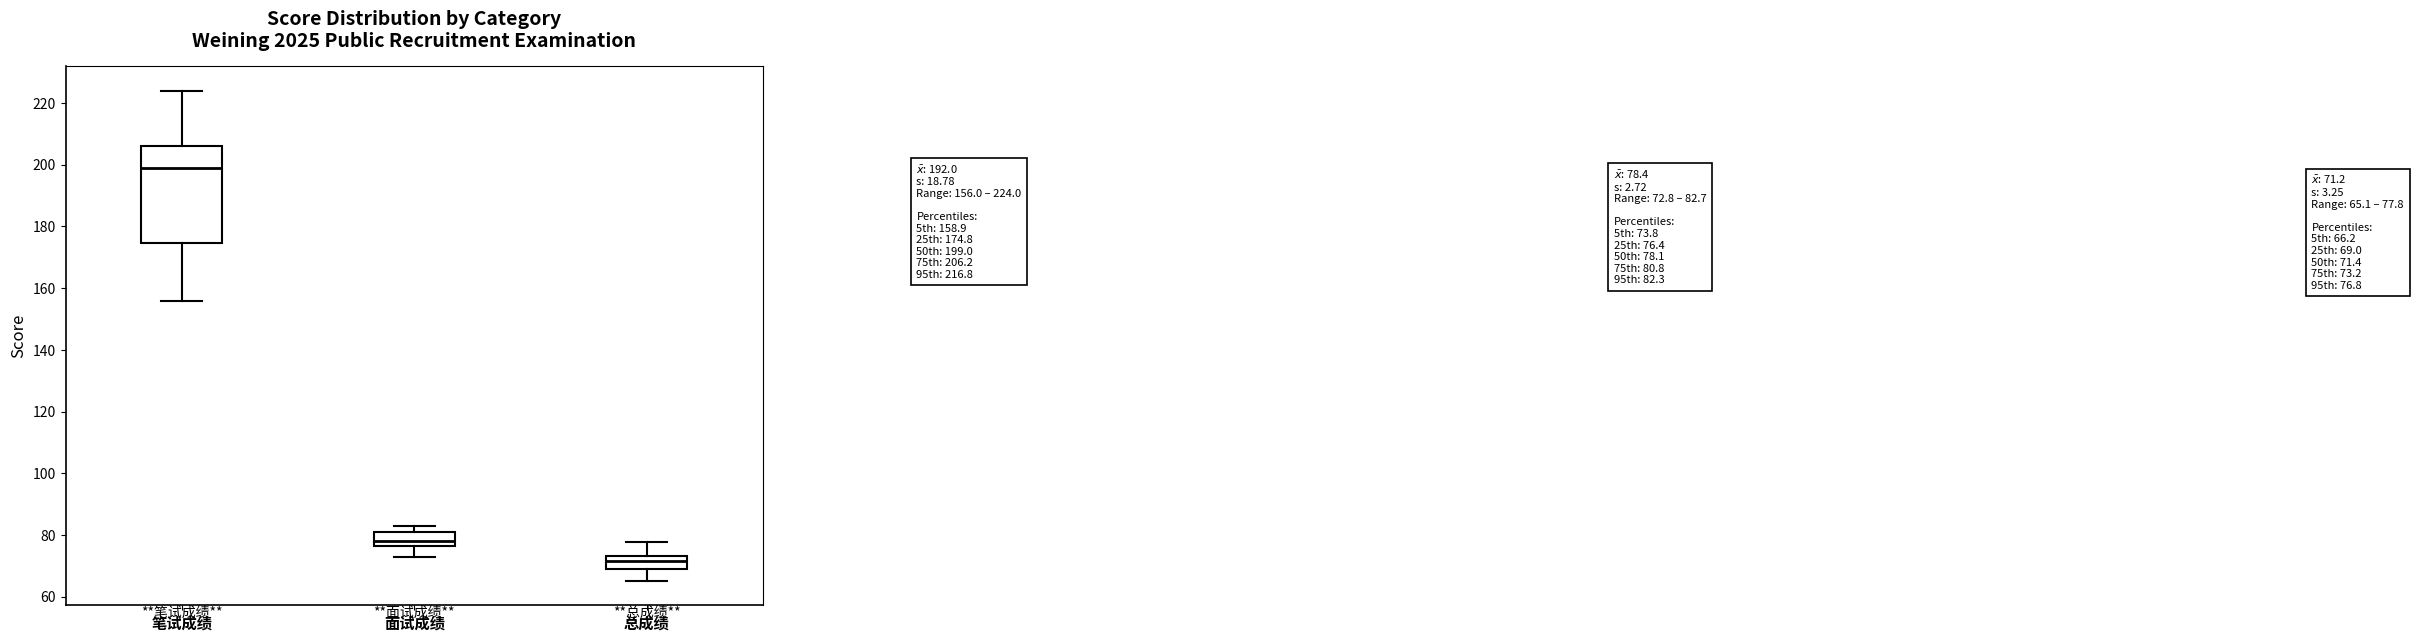

Which box's median line is the highest?

笔试成绩